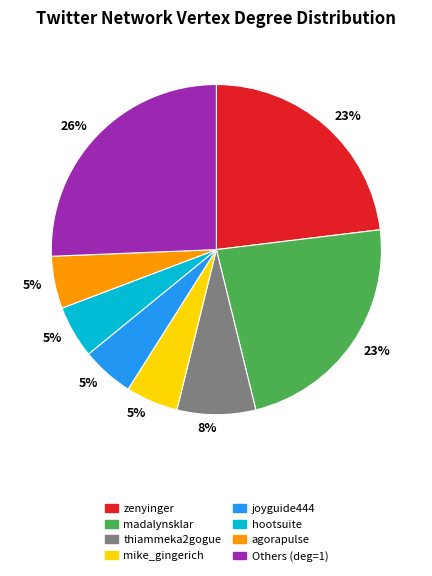

Does any single category account for the majority?

No